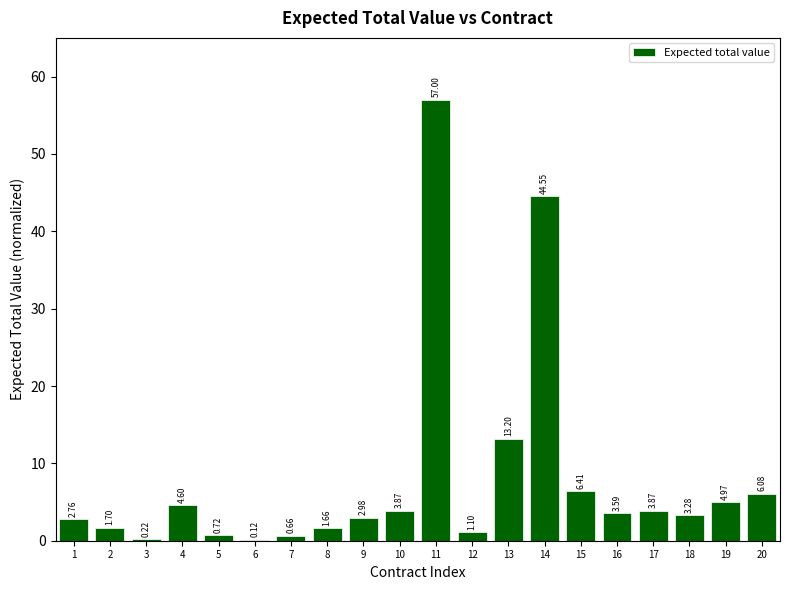

What is the ratio of the value at 19 to the value at 4?

1.1